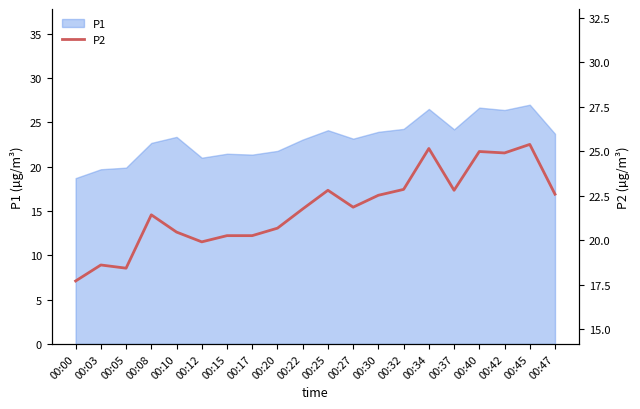

Which label corresponds to the smallest value in the chart?

00:00